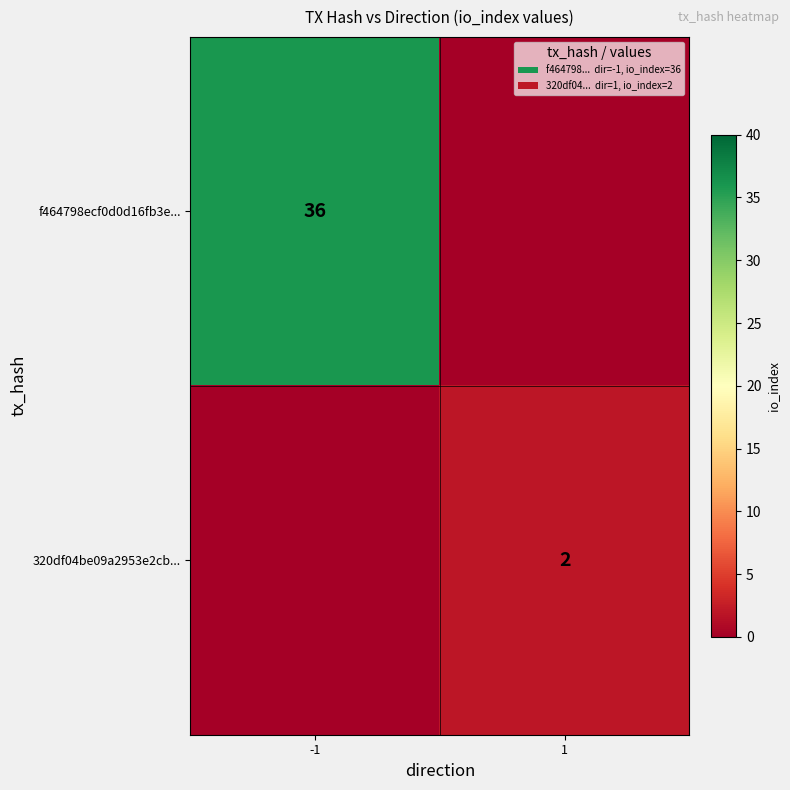

Which has a higher value, -1 or 1?

-1